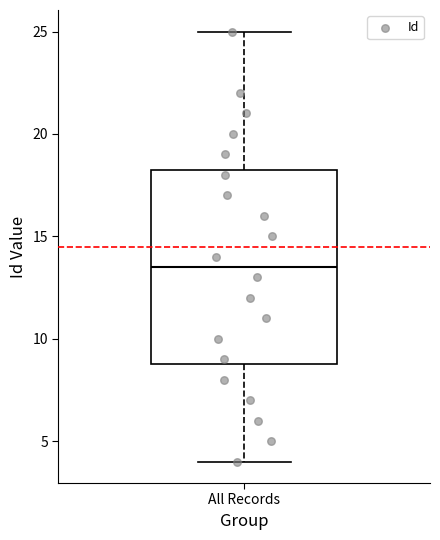

Where is the lower edge of the box for All Records on the y-axis? The values are not printed on the chart, so give them approximately, as read against the axis.

9.0